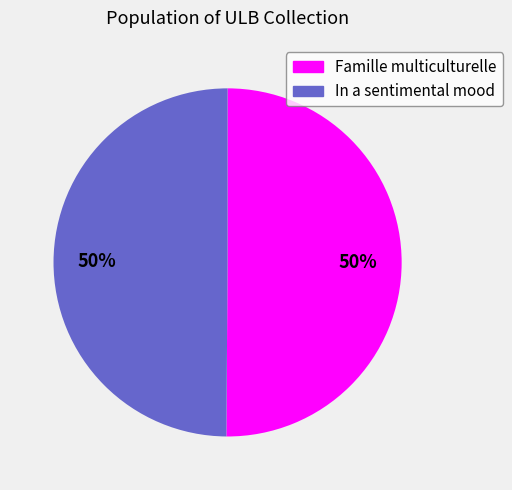

How many slices are in this pie chart?

2